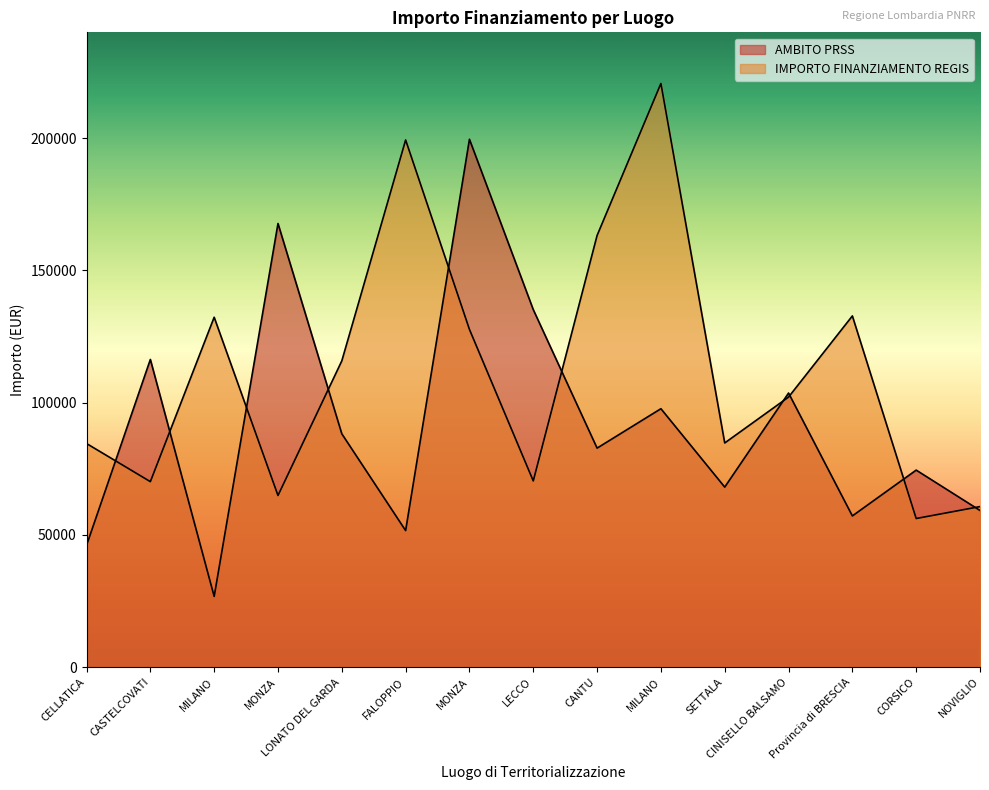

How many categories are shown in the chart?

15